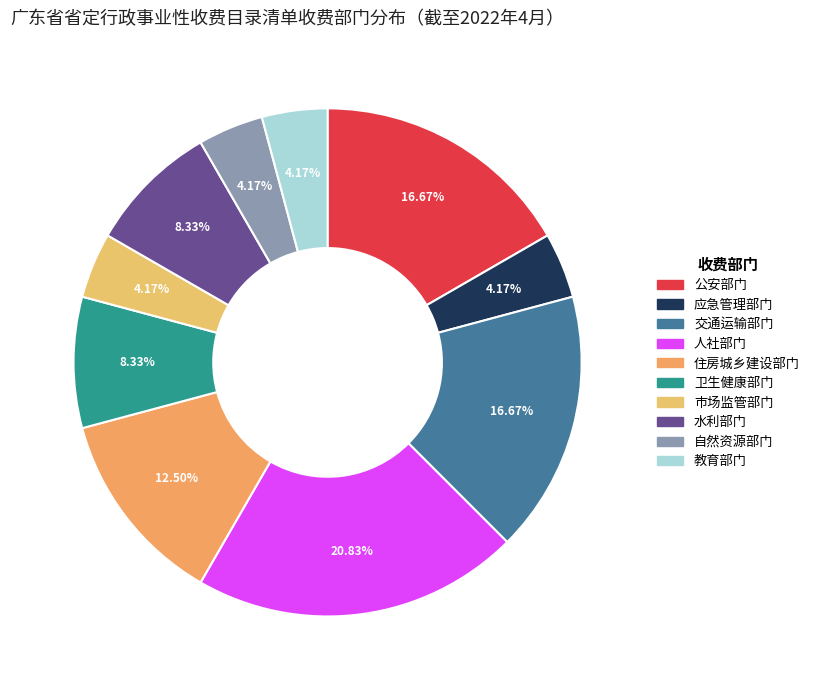

What portion of the pie excludes 市场监管部门?

95.8%